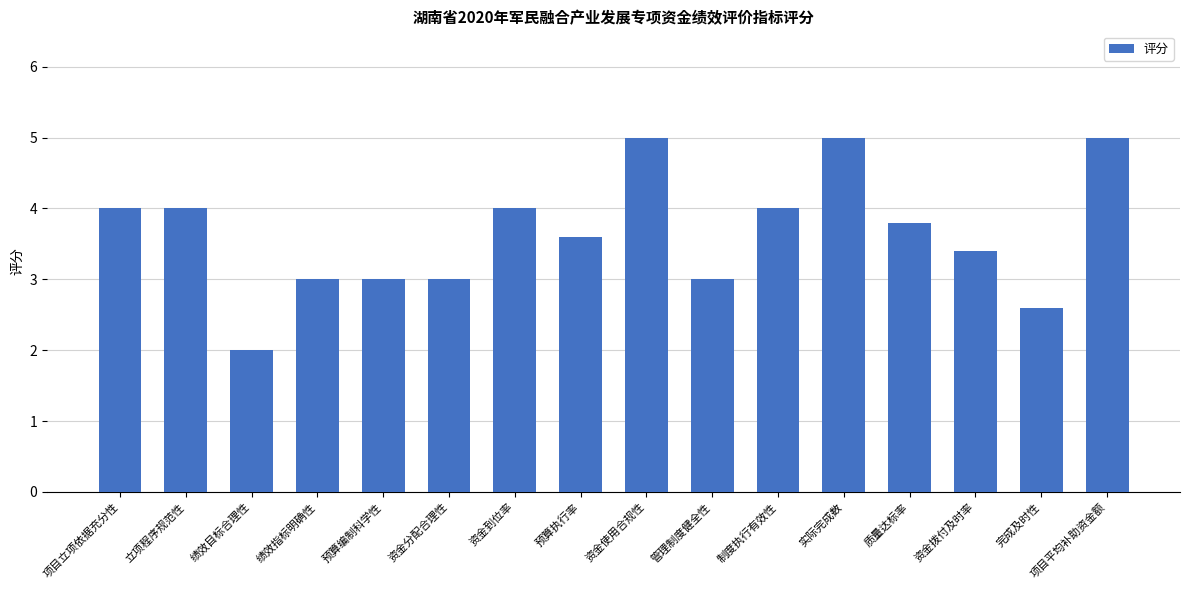

True or false: the data shows 1.2 at 资金使用合规性.

False